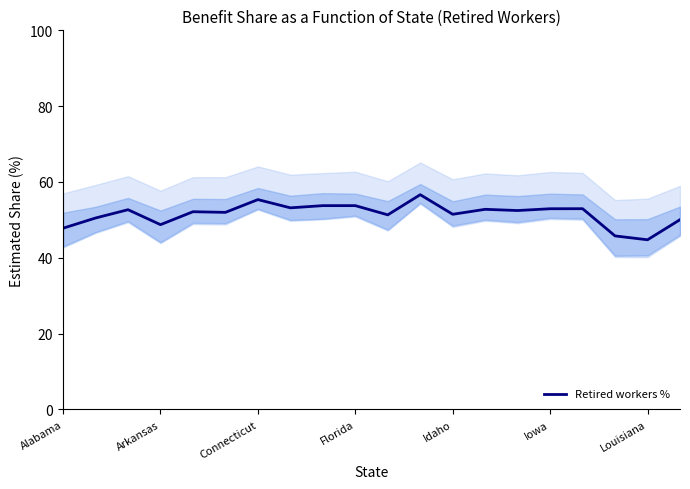

The value of Retired workers % at Louisiana is 44.8. True or false?

True